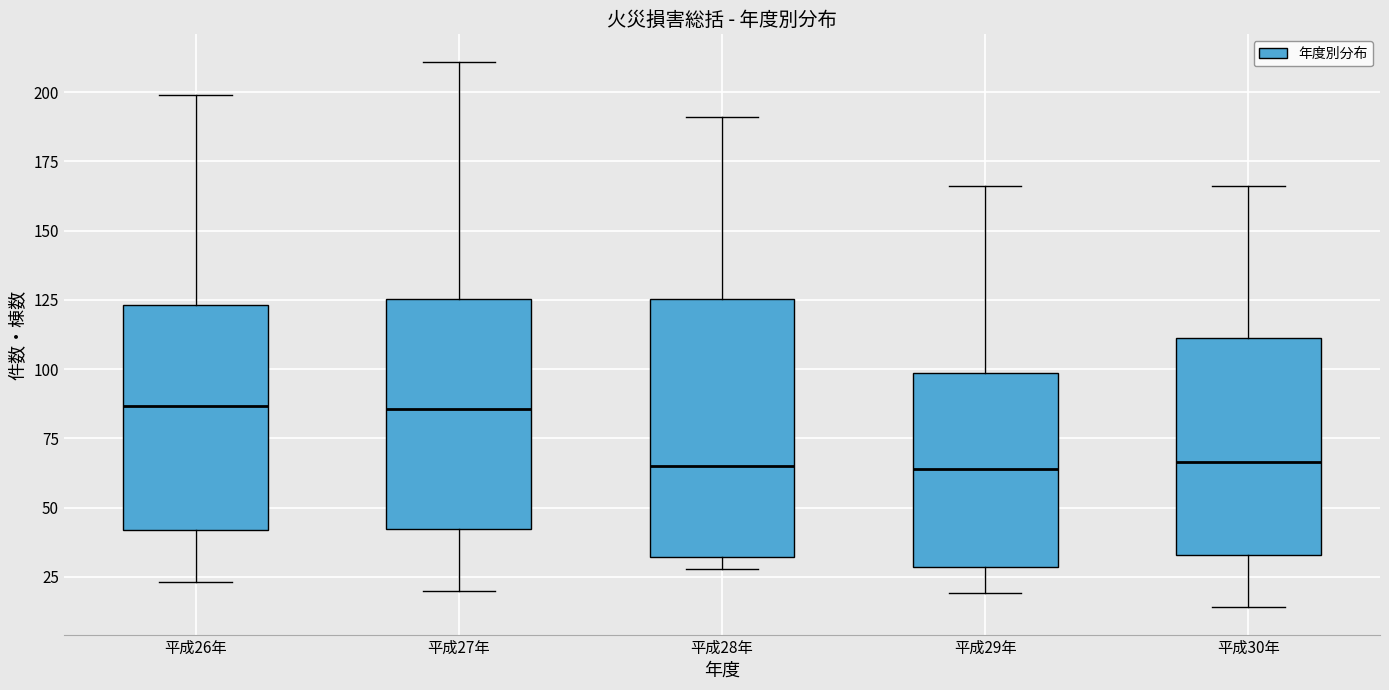

Where does the median line of the box for 平成27年 sit on the y-axis? The values are not printed on the chart, so give them approximately, as read against the axis.

85